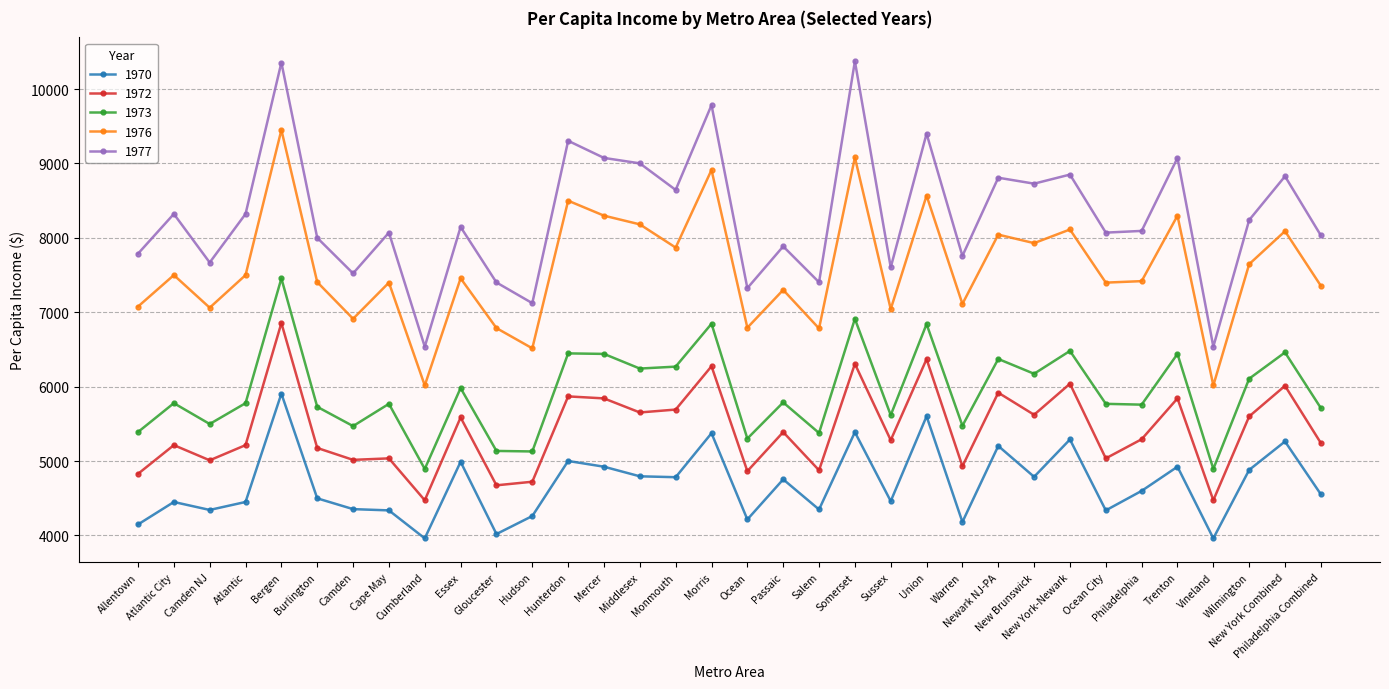

True or false: 1977 has a value of 13111 at Essex.

False